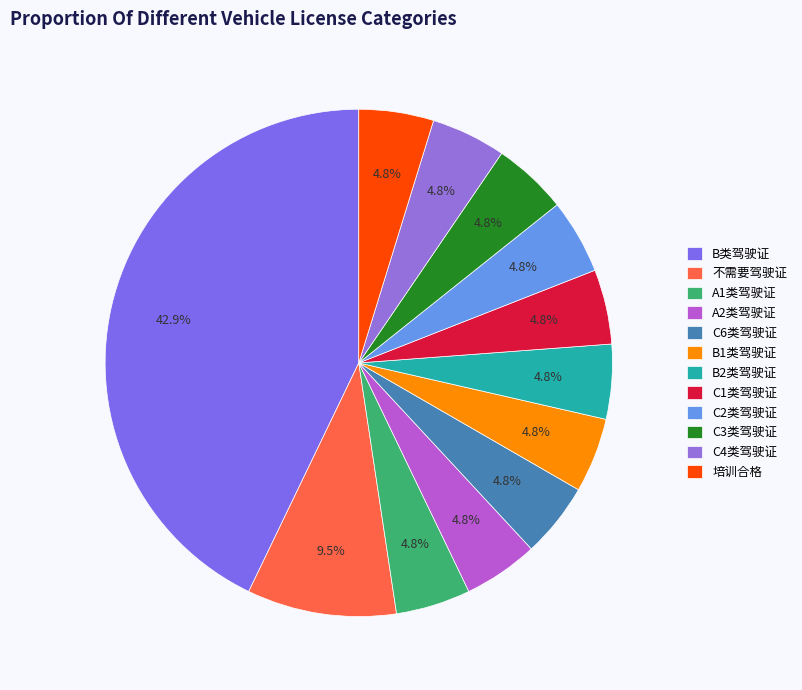

Count the number of slices in the pie.

12